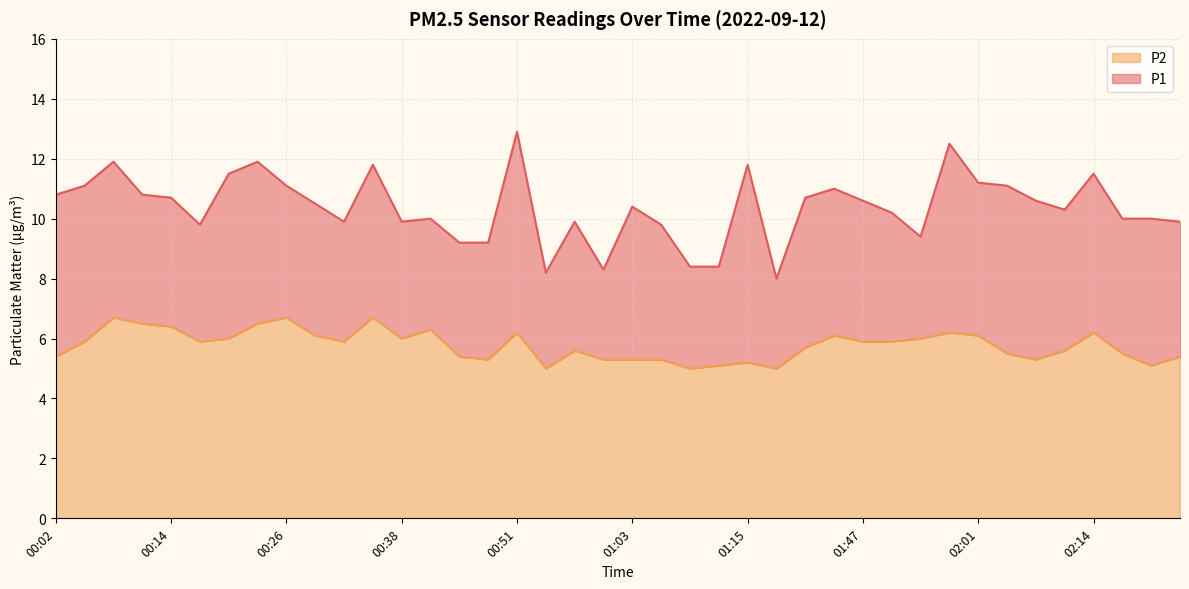

Which series changed the most between 00:02 and 00:57?

P1